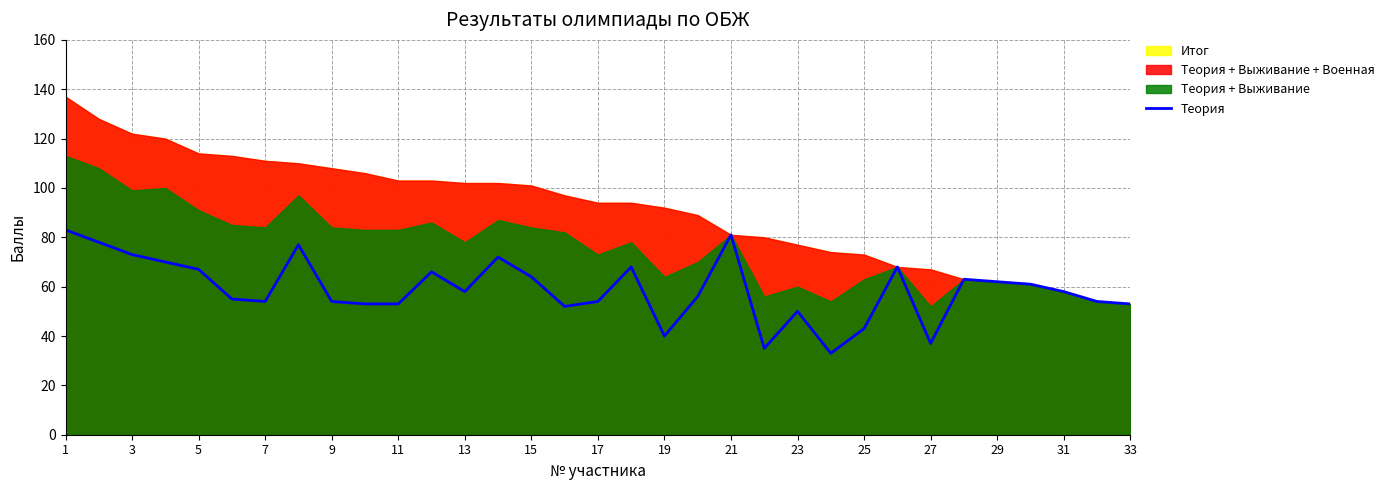

The Теория series shows 40 at 29. True or false?

False